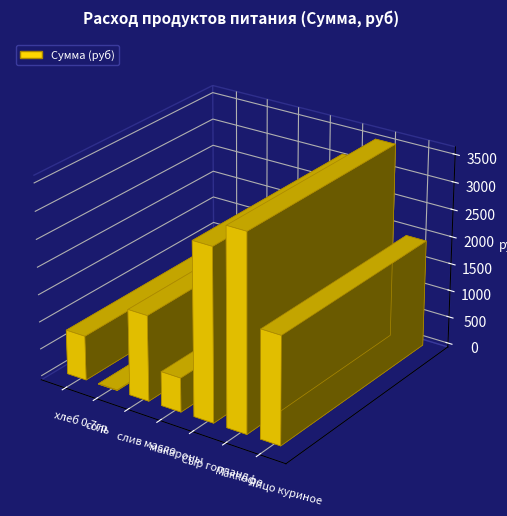

Approximately how many times larger is the value at слив масло compared to макароны?

2.5